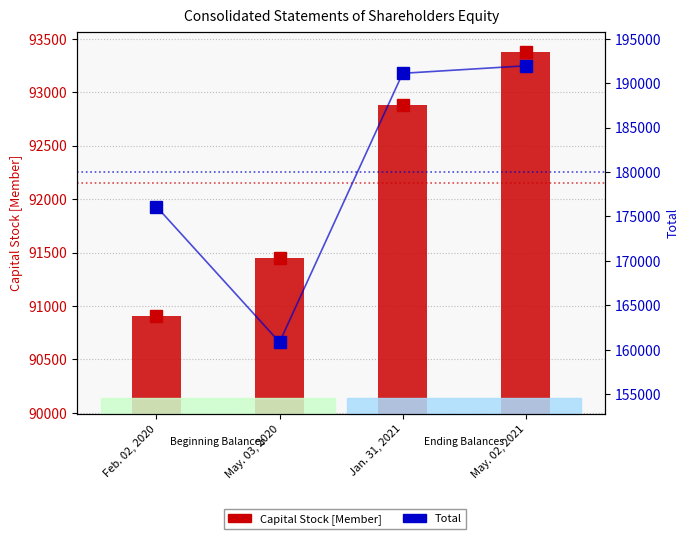

What is the total value across all series at Feb. 02, 2020?

267008